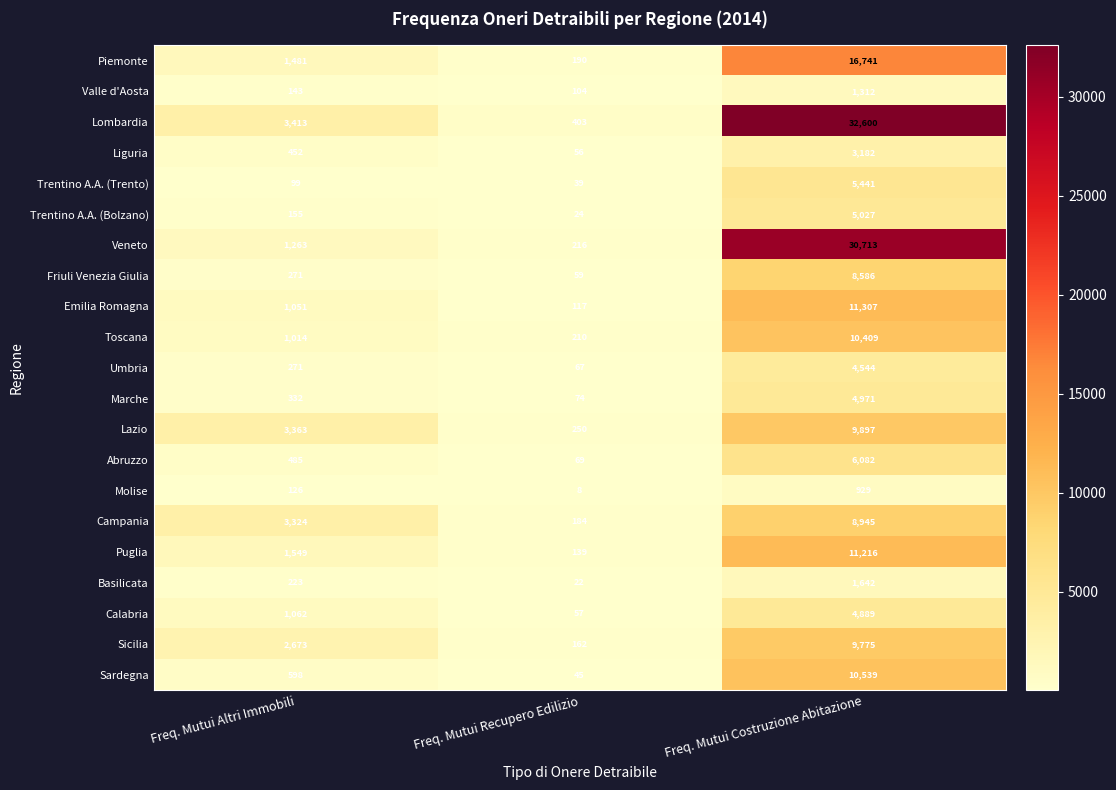

Which series has the largest total across all categories?

Lombardia